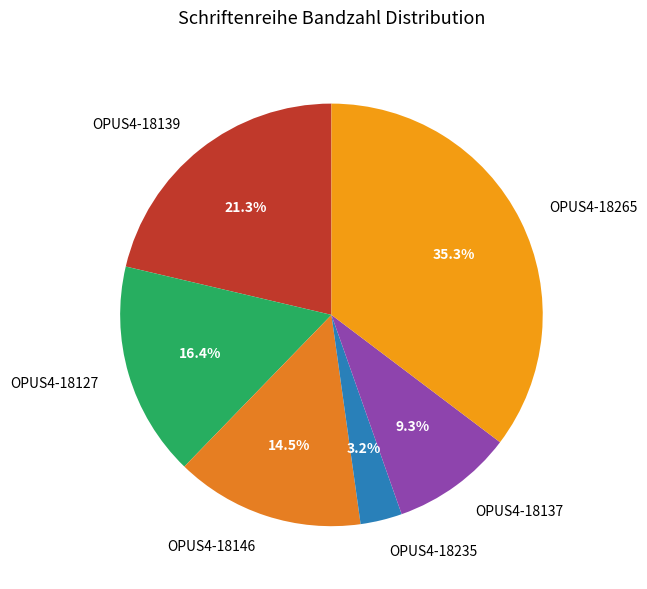

Approximately how many times larger is the value at OPUS4-18139 compared to OPUS4-18137?

2.3